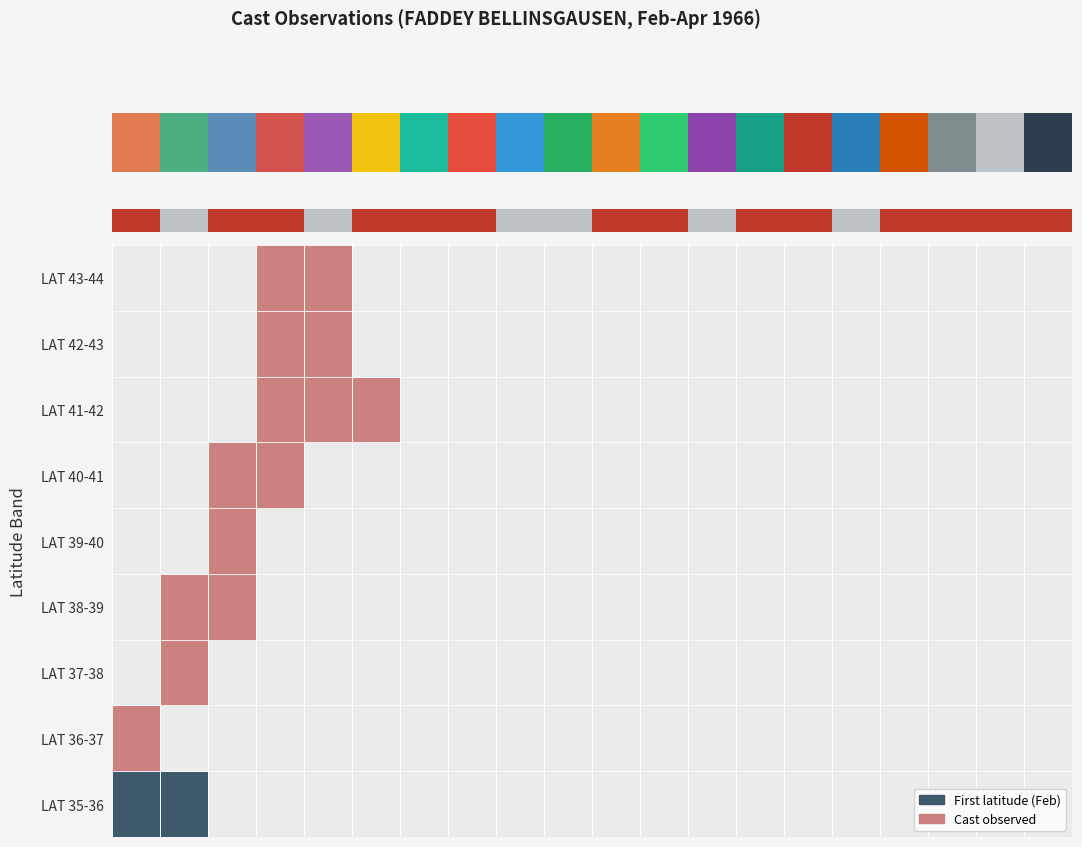

Reading right to left, list all the values displayed in this chart.

LAT 35-36: 0	0	0	0	0	0	0	0	0	0	0	0	0	0	0	0	0	0	1	1
LAT 36-37: 0	0	0	0	0	0	0	0	0	0	0	0	0	0	0	0	0	0	0	1
LAT 37-38: 0	0	0	0	0	0	0	0	0	0	0	0	0	0	0	0	0	0	1	0
LAT 38-39: 0	0	0	0	0	0	0	0	0	0	0	0	0	0	0	0	0	1	1	0
LAT 39-40: 0	0	0	0	0	0	0	0	0	0	0	0	0	0	0	0	0	1	0	0
LAT 40-41: 0	0	0	0	0	0	0	0	0	0	0	0	0	0	0	0	1	1	0	0
LAT 41-42: 0	0	0	0	0	0	0	0	0	0	0	0	0	0	1	1	1	0	0	0
LAT 42-43: 0	0	0	0	0	0	0	0	0	0	0	0	0	0	0	1	1	0	0	0
LAT 43-44: 0	0	0	0	0	0	0	0	0	0	0	0	0	0	0	1	1	0	0	0